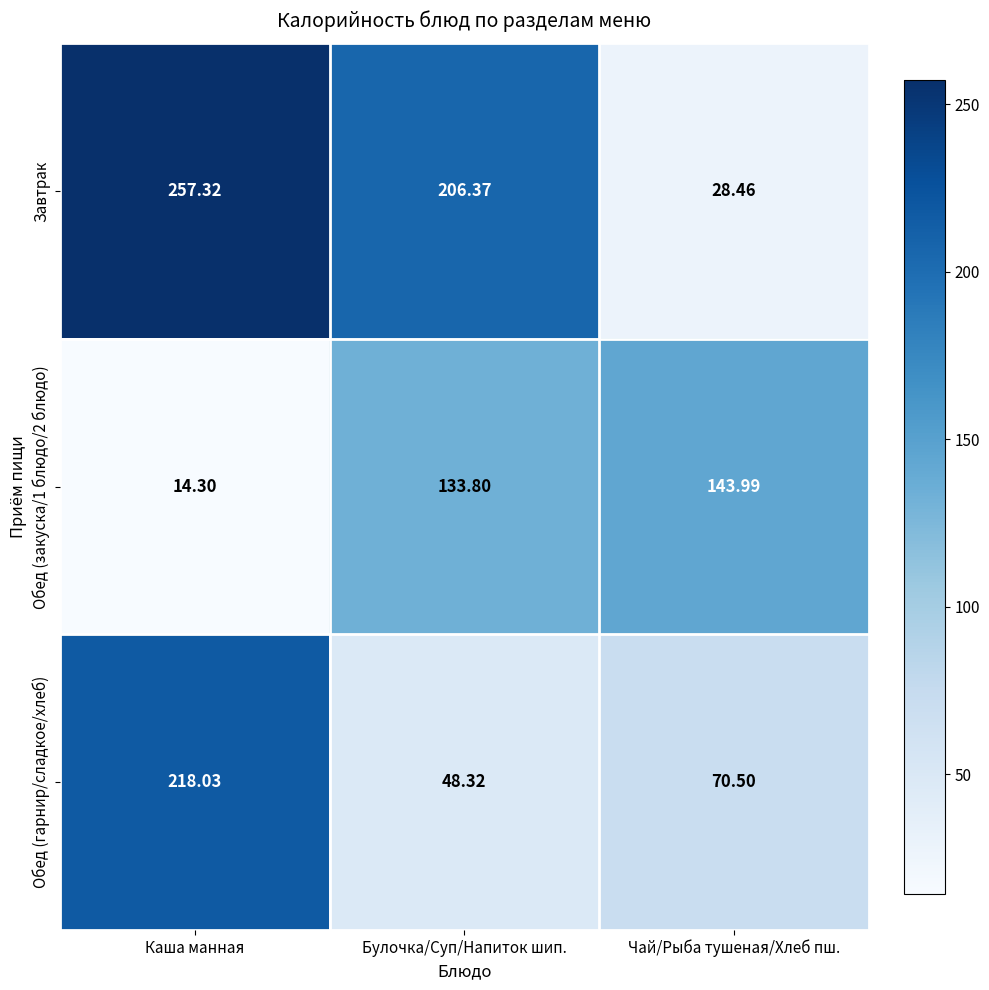

Rank the series by their maximum value, from lowest to highest.

Обед (закуска/1 блюдо/2 блюдо), Обед (гарнир/сладкое/хлеб), Завтрак